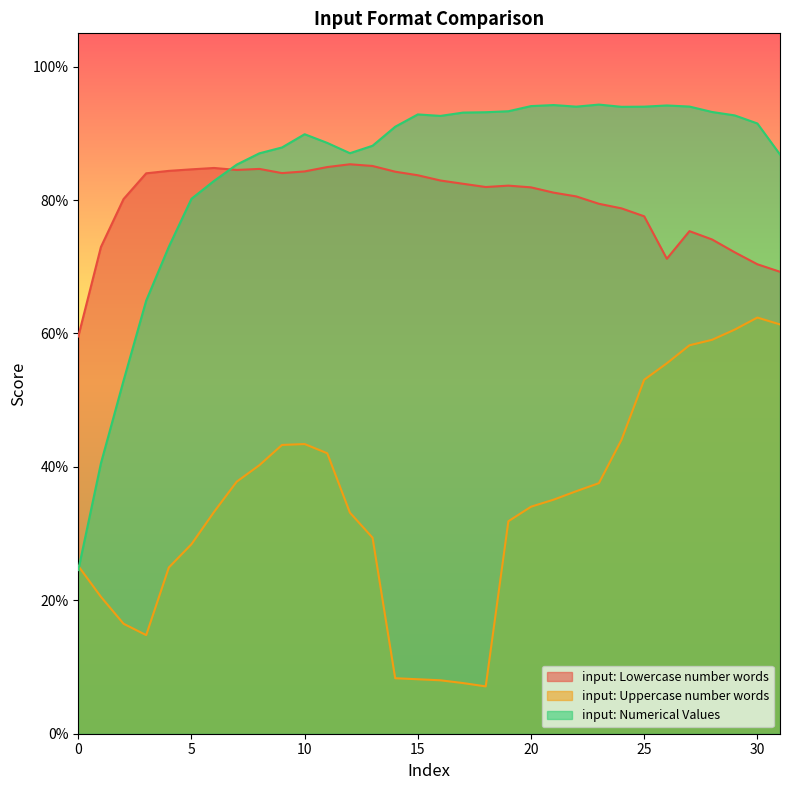

What is the value of the input: Numerical Values point at the 27th from the left?

0.9